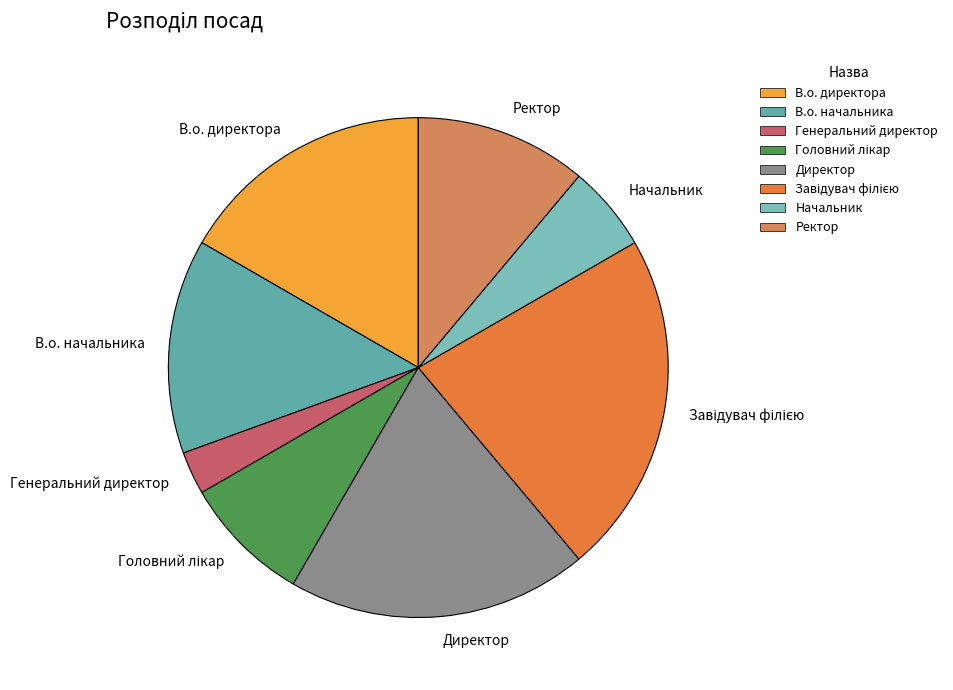

Is the sum of Начальник and В.о. директора greater than half?

No